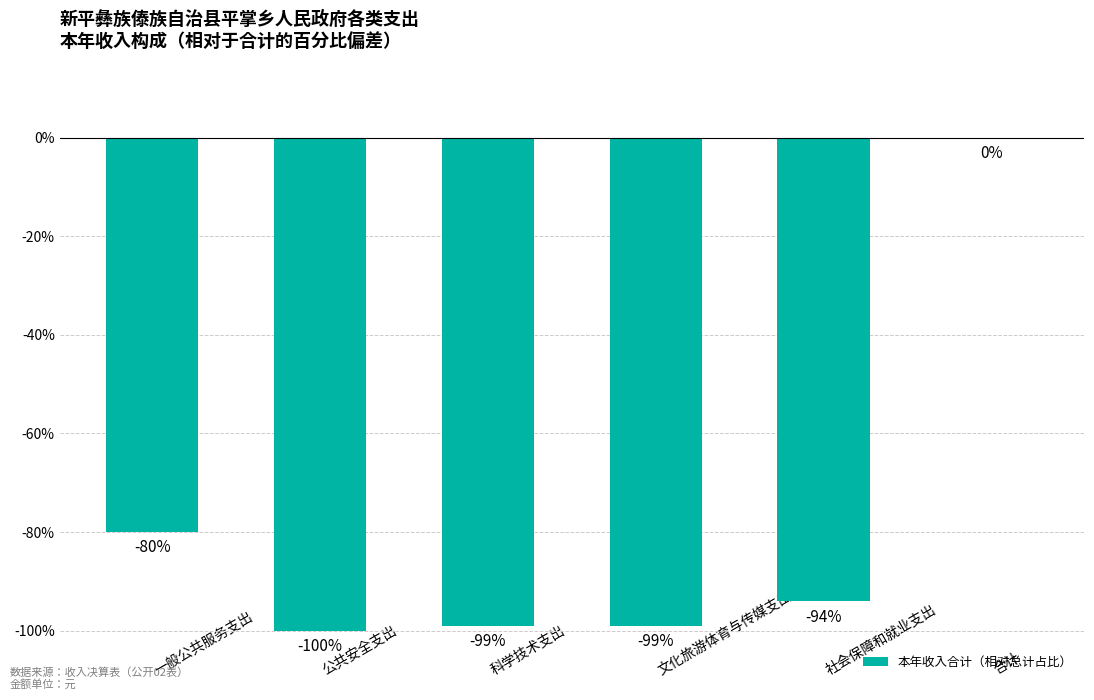

Where does the data first go above -94?

一般公共服务支出